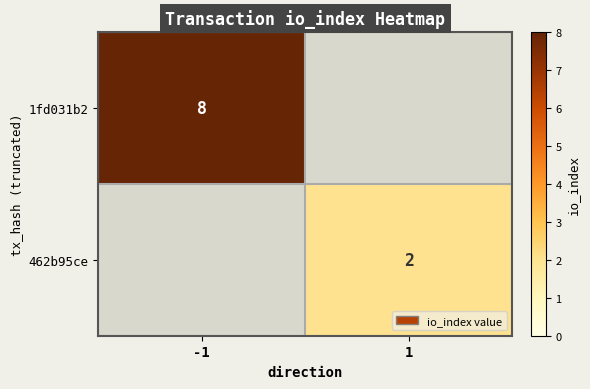

The value of 462b95ce at 1 is 2. True or false?

True